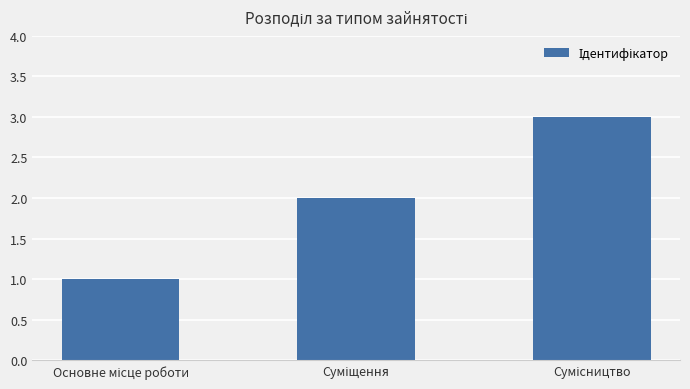

What is the maximum value shown in the chart?

3